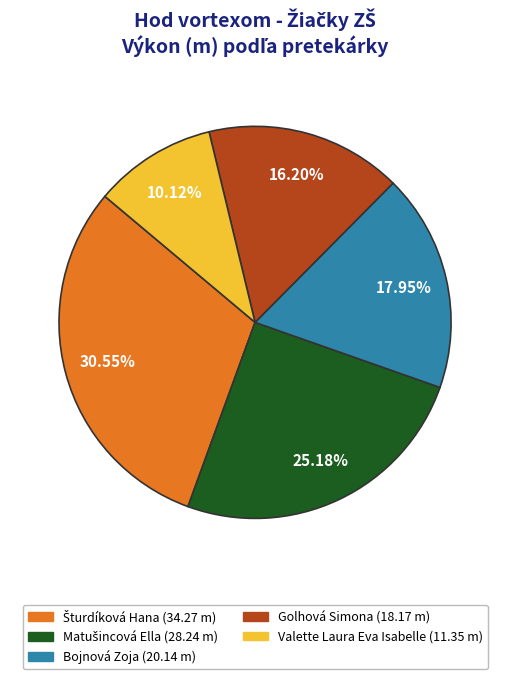

To the nearest percent, what percentage of the pie is Bojnová Zoja?

18%